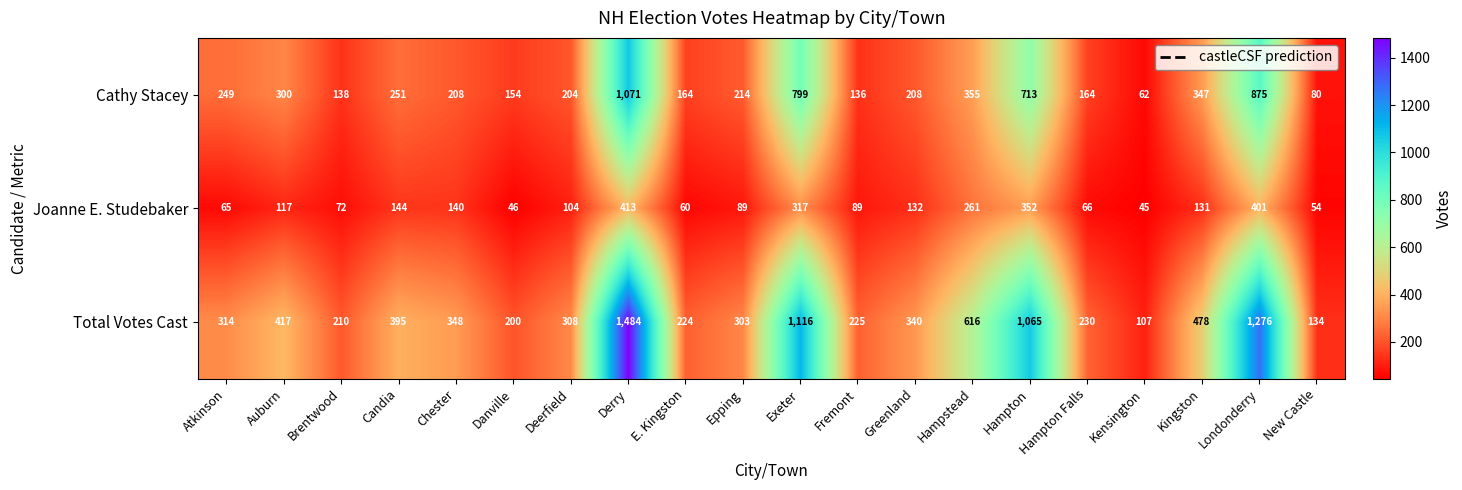

Which series has the widest spread of values?

Total Votes Cast